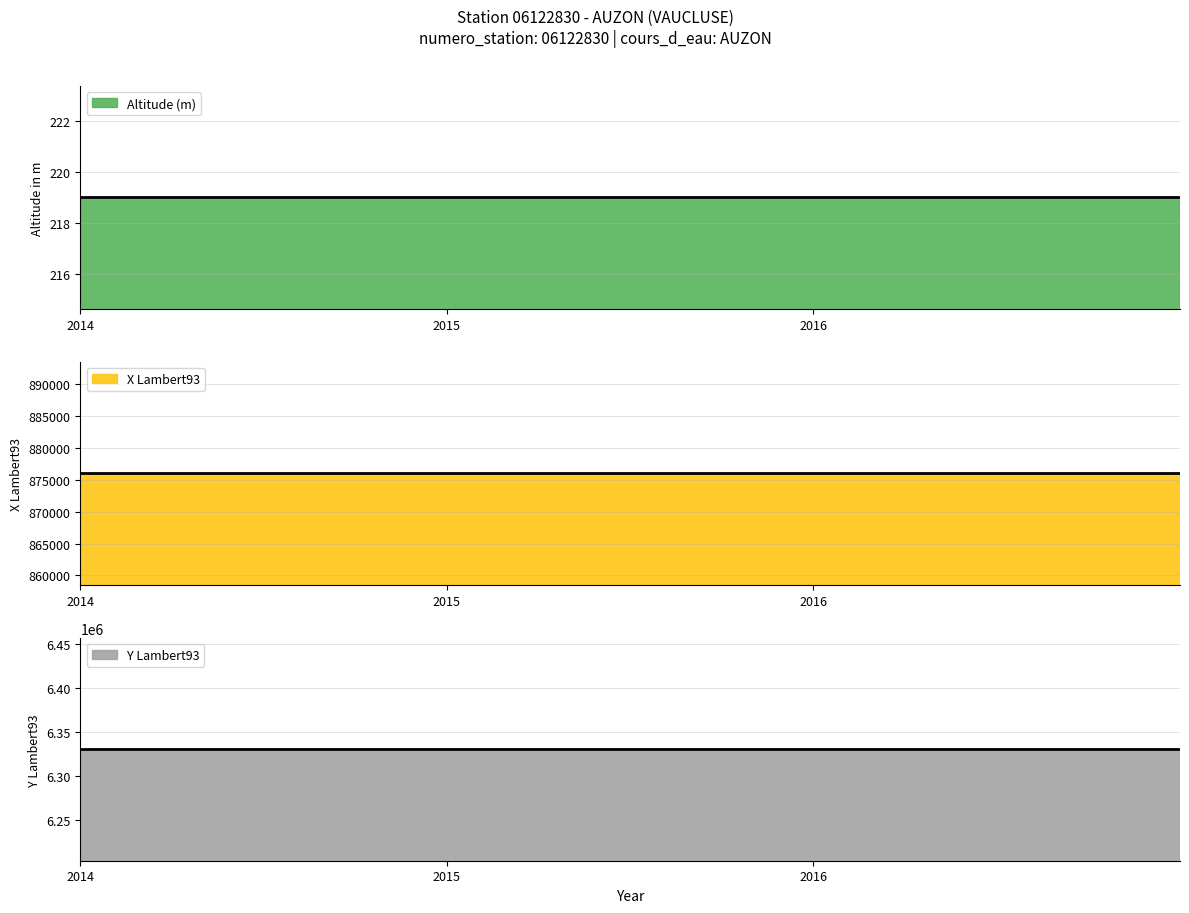

What is the maximum value for Altitude (m) (line)?

219